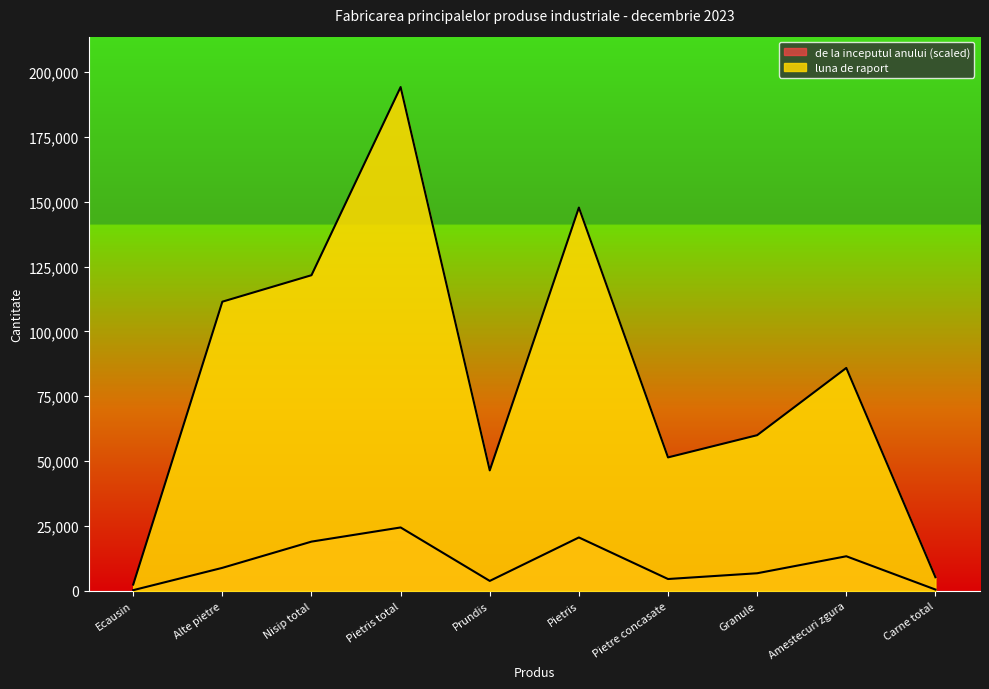

What is the label of the 1st point from the right?

Carne total